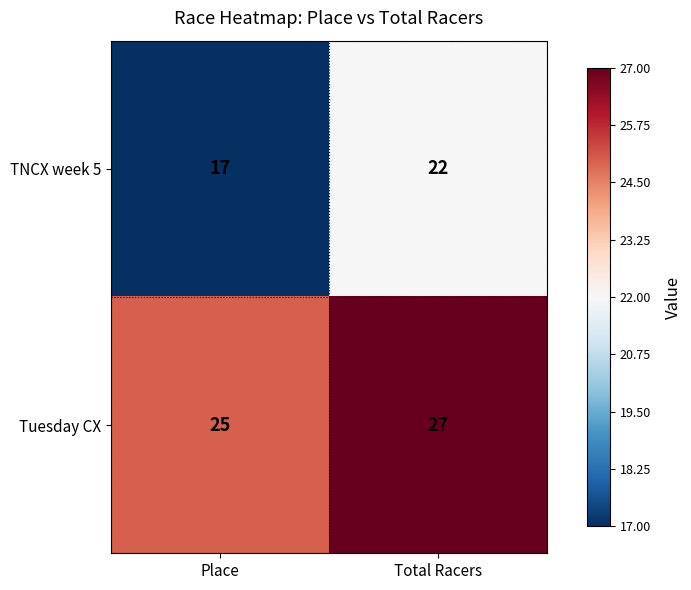

Which series has the largest total across all categories?

Tuesday CX